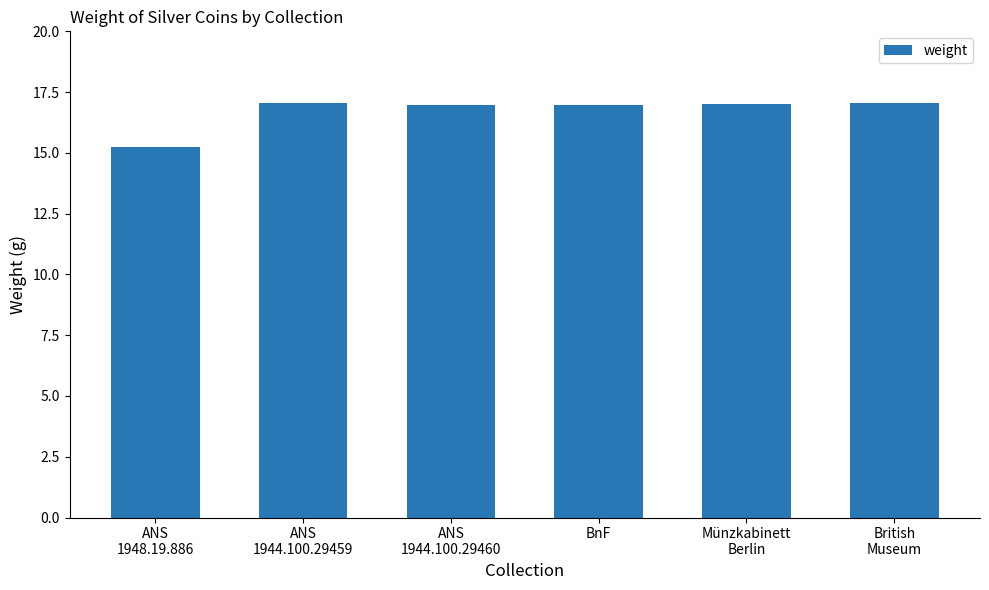

Does the chart contain any negative values?

No